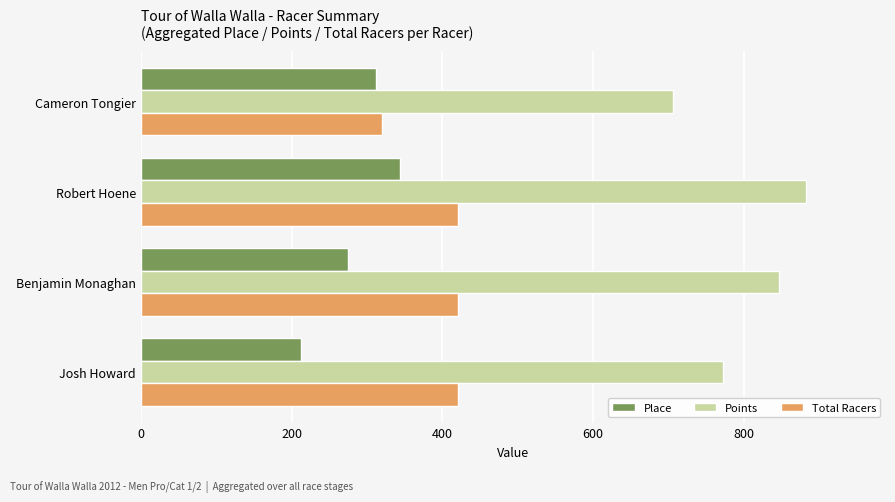

At how many categories does at least one series exceed 601?

4